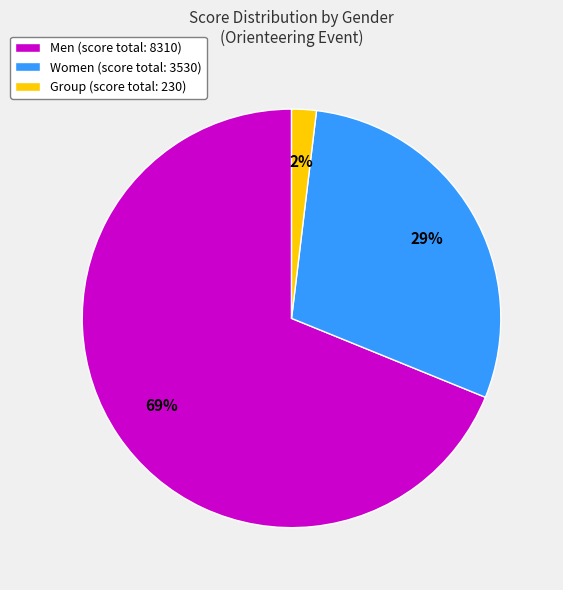

To the nearest percent, what percentage of the pie is Men (score total: 8310)?

69%